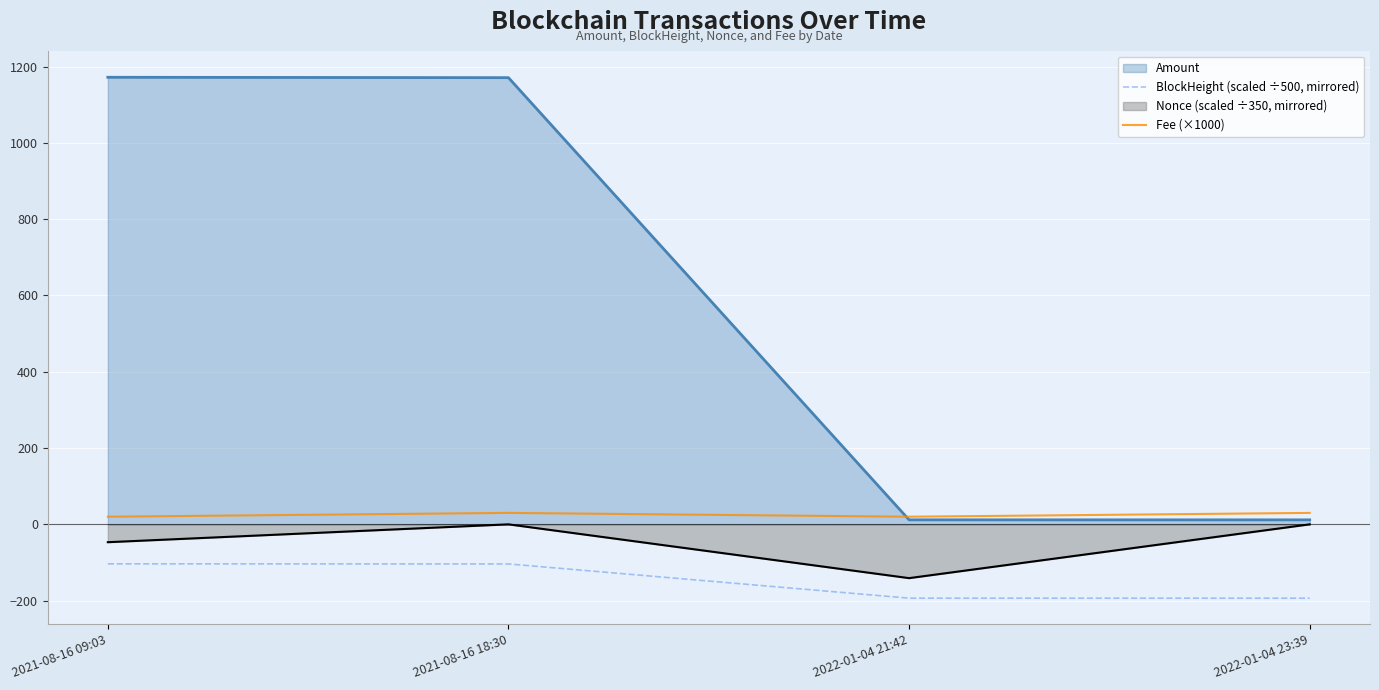

True or false: BlockHeight (scaled ÷500, mirrored) and Fee (×1000) cross at least once.

False